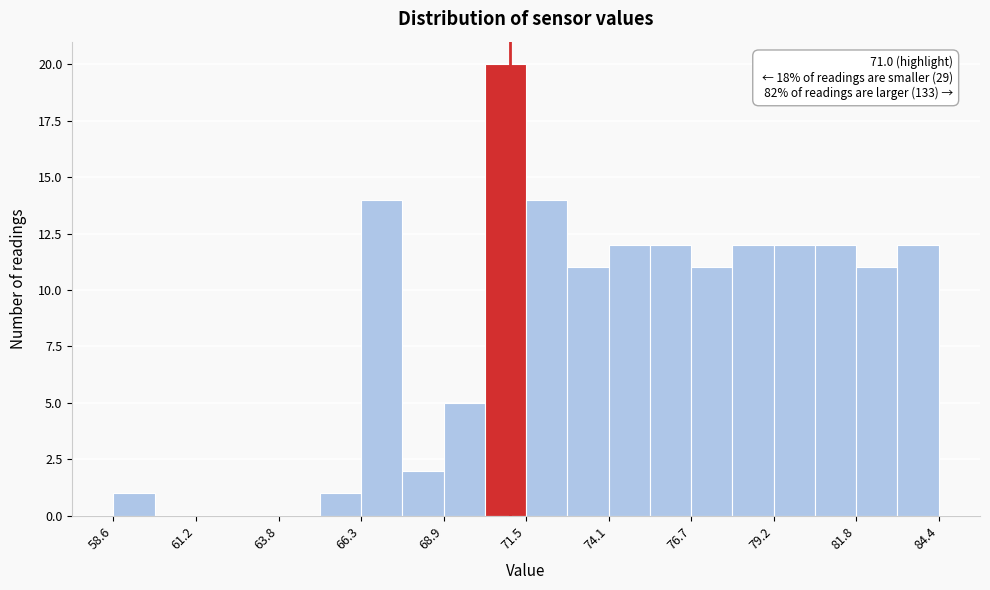

Around what value on the x-axis is the tallest bar? Give the approximate position of its centre, as read against the axis.

71.0